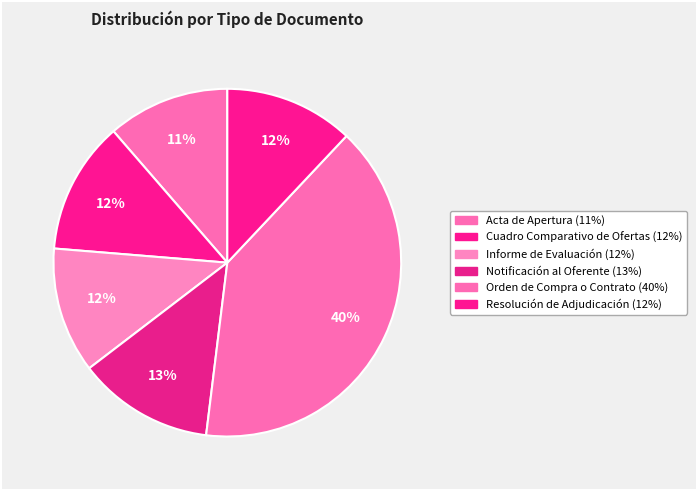

Count the number of slices in the pie.

6